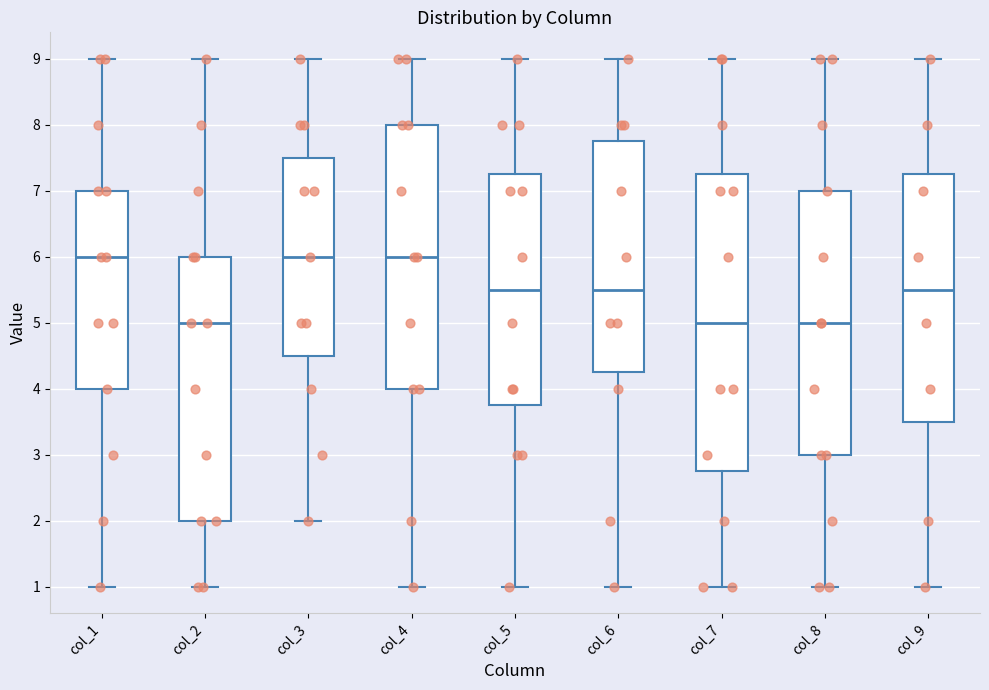

Reading left to right, transcribe this box plot: for each box, give where its median line is, the range the box spans, and where its two whiskers end, as read against the y-axis. The values are not printed on the chart, so give them approximately, as read against the axis.

col_1: median 6.0, box 4.0 to 7.0, whiskers 1.0 to 9.0
col_2: median 5.0, box 2.0 to 6.0, whiskers 1.0 to 9.0
col_3: median 6.0, box 4.5 to 7.5, whiskers 2.0 to 9.0
col_4: median 6.0, box 4.0 to 8.0, whiskers 1.0 to 9.0
col_5: median 5.5, box 3.8 to 7.3, whiskers 1.0 to 9.0
col_6: median 5.5, box 4.3 to 7.8, whiskers 1.0 to 9.0
col_7: median 5.0, box 2.8 to 7.3, whiskers 1.0 to 9.0
col_8: median 5.0, box 3.0 to 7.0, whiskers 1.0 to 9.0
col_9: median 5.5, box 3.5 to 7.3, whiskers 1.0 to 9.0